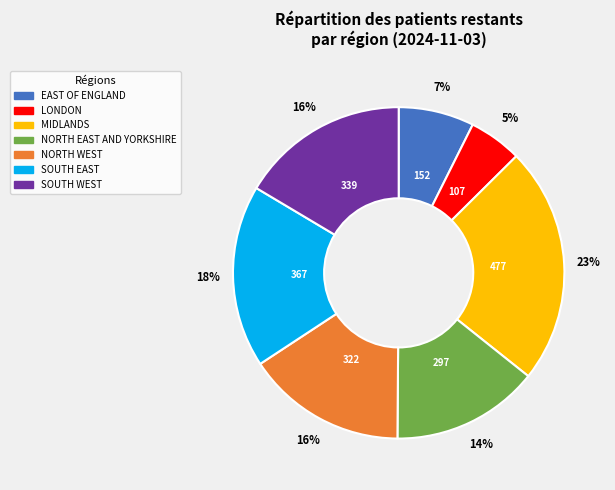

How many segments does this pie chart have?

7